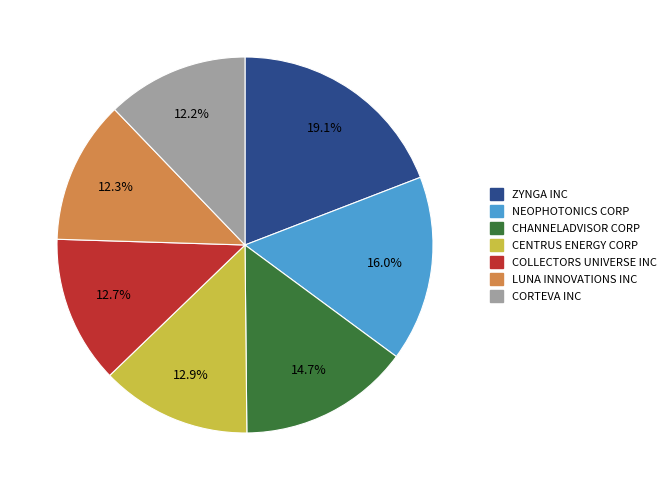

Between CENTRUS ENERGY CORP and LUNA INNOVATIONS INC, which is larger?

CENTRUS ENERGY CORP